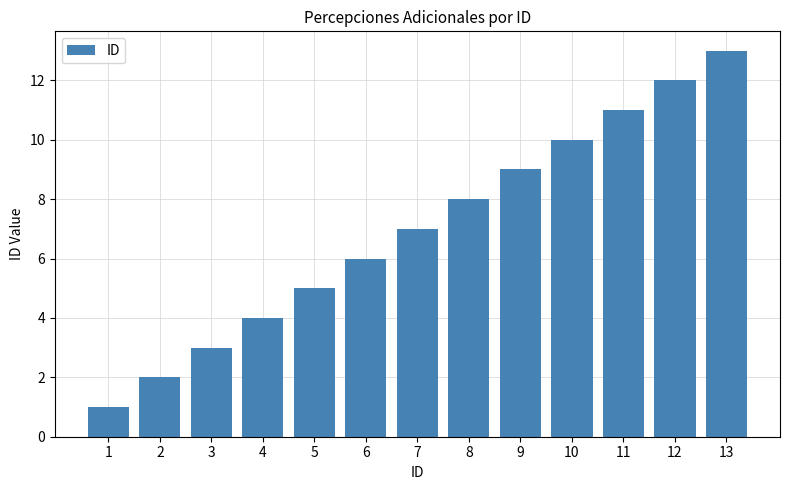

How many data points does each series have?

13